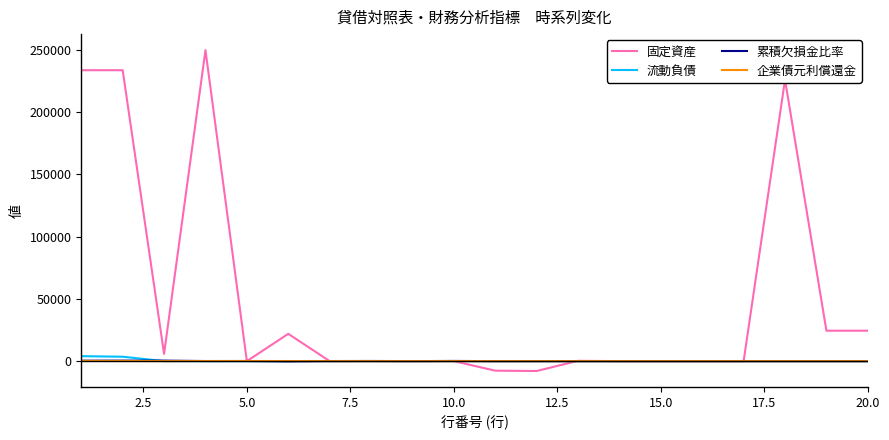

Which series has the largest range (max minus min)?

固定資産